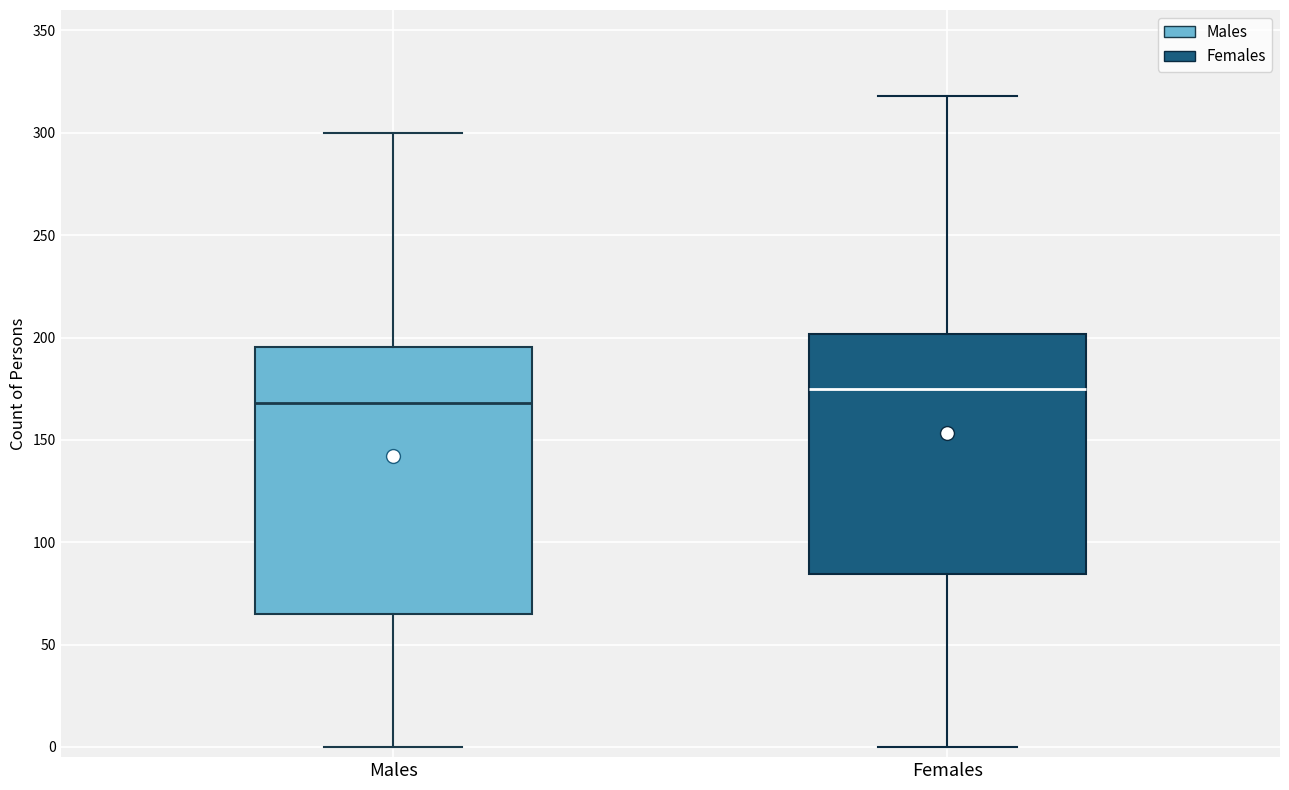

Which box's median line is the highest?

Females